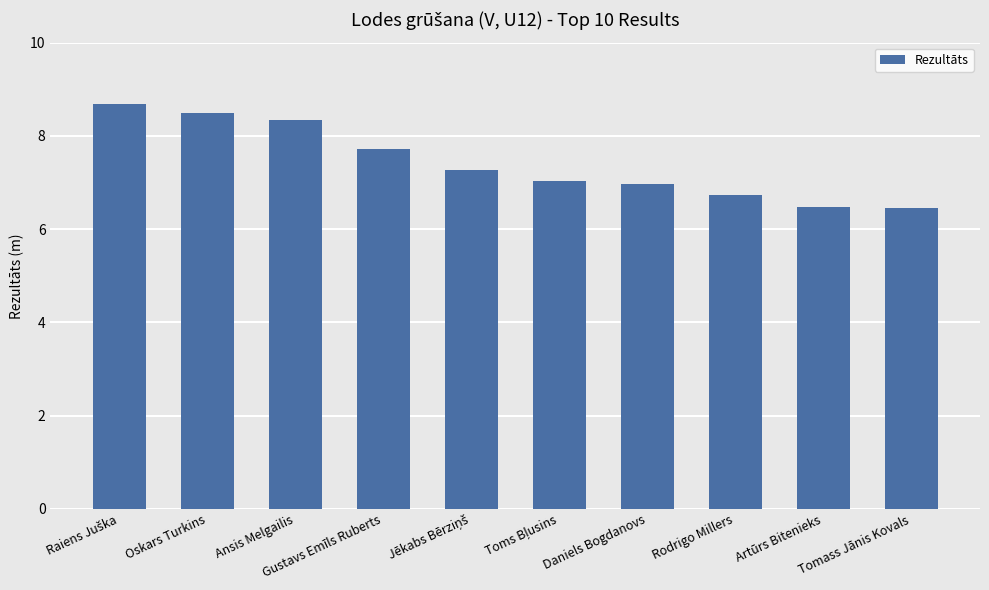

Reading right to left, extract all data points from this chart.

6.5	6.5	6.7	7.0	7.0	7.3	7.7	8.3	8.5	8.7